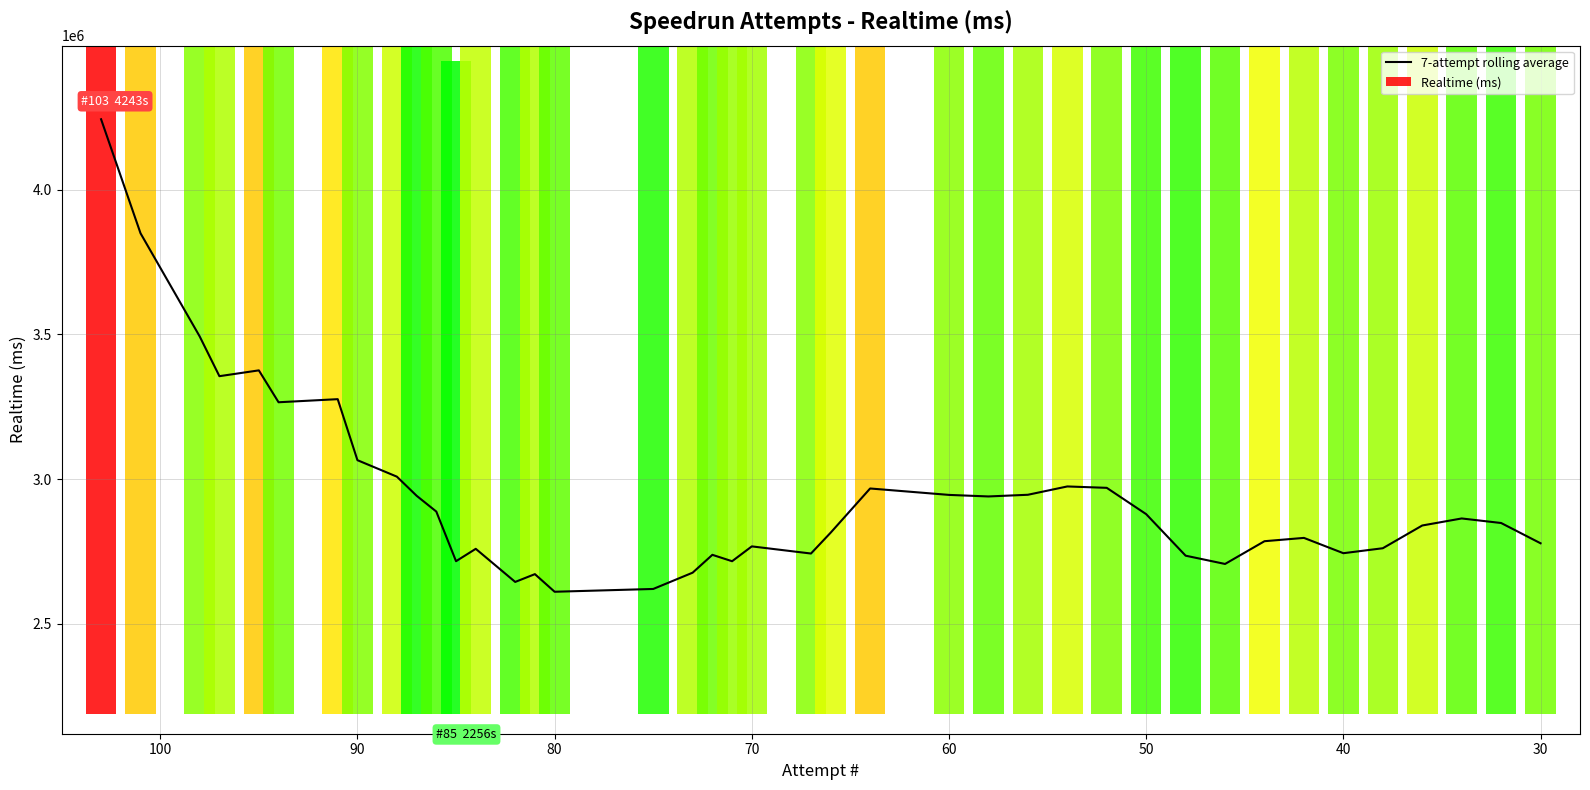

Reading left to right, transcribe all the data shown in this chart.

4243101.0	3849225.5	3493036.7	3355707.2	3375784.4	3265635.8	3276306.9	3065577.7	3008675.6	2942740.9	2888080.9	2716661.6	2759401.0	2645069.6	2671967.6	2611127.0	2620755.6	2677054.0	2738671.3	2716571.3	2767822.1	2743152.1	2815303.4	2967811.3	2945641.6	2940287.4	2946091.9	2974839.1	2970040.1	2879153.0	2735714.3	2707142.9	2785714.3	2797142.9	2744285.7	2761428.6	2840000.0	2864285.7	2848571.4	2778571.4